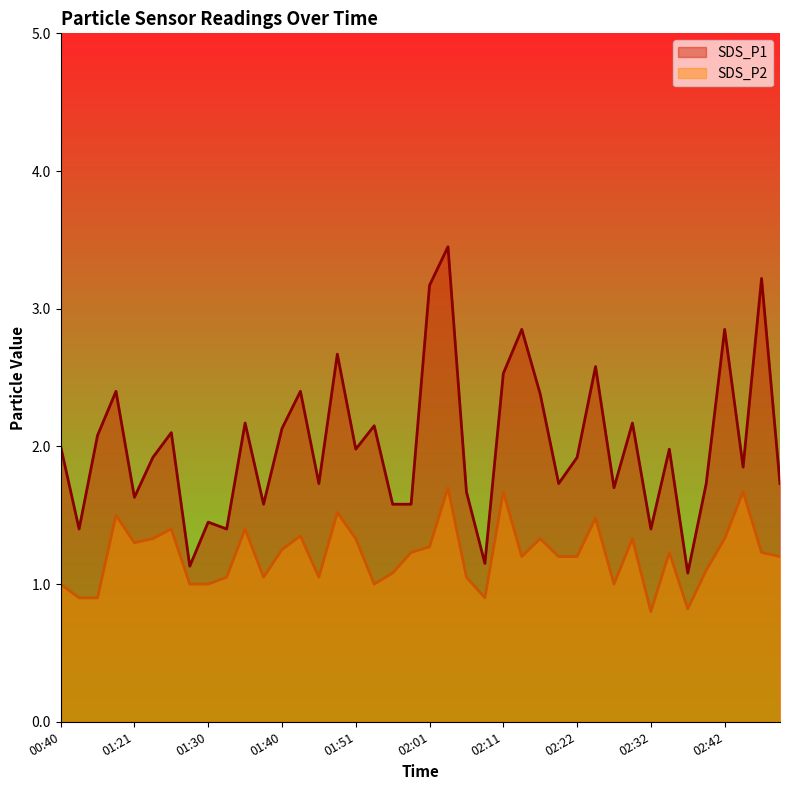

At which category does the chart reach its minimum across all series?

02:32